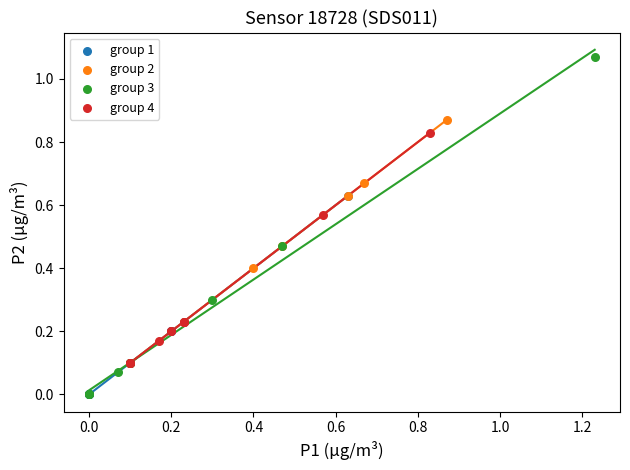

Which series has the widest spread of Y values?

group 3